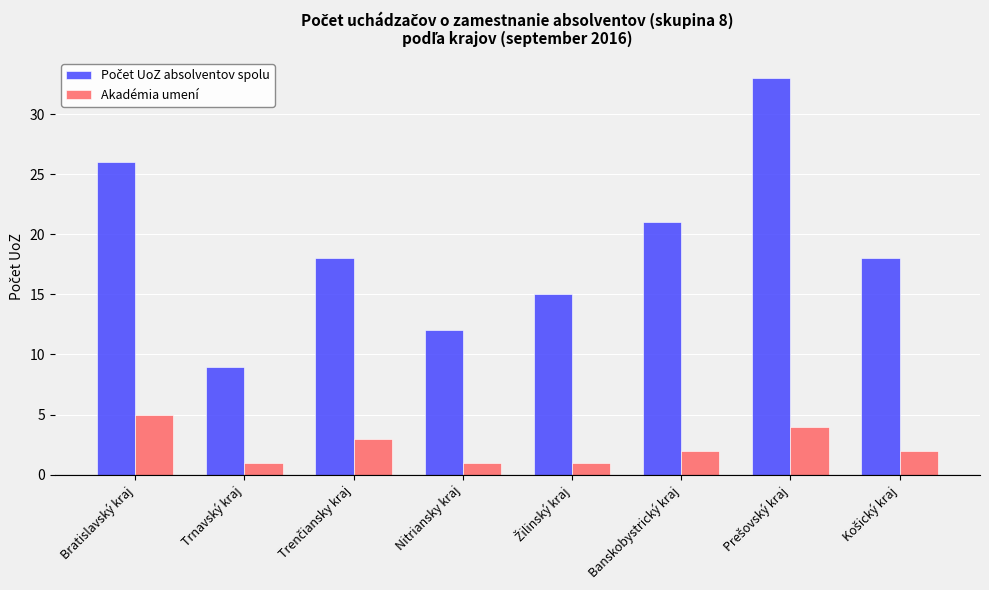

What is the spread (max minus min) of values at Nitriansky kraj?

11